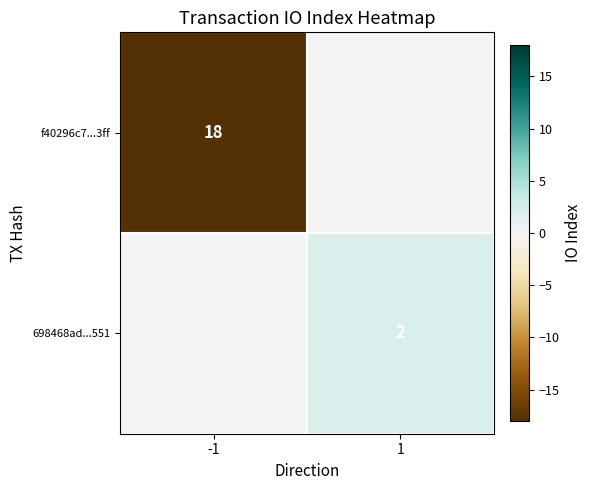

Is the value of f40296c7...3ff at -1 greater than the value of 698468ad...551 at 1?

Yes